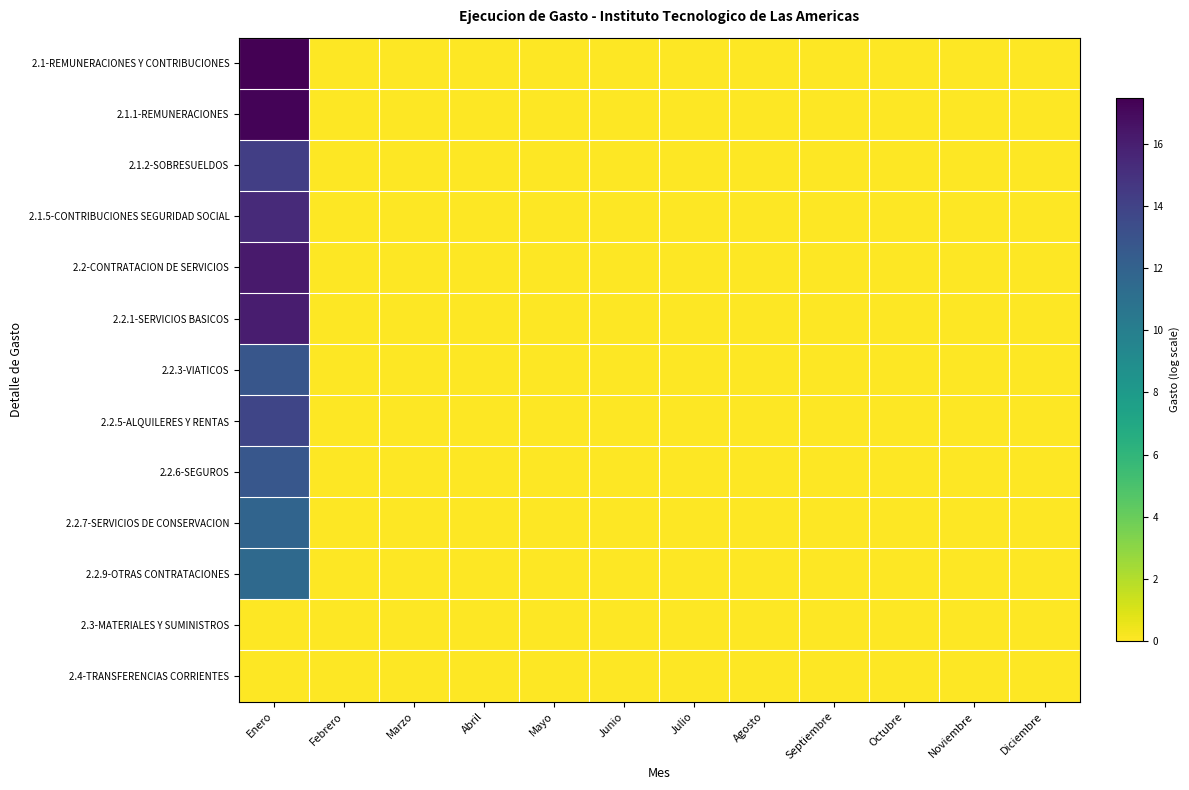

At how many categories does at least one series exceed 6?

1